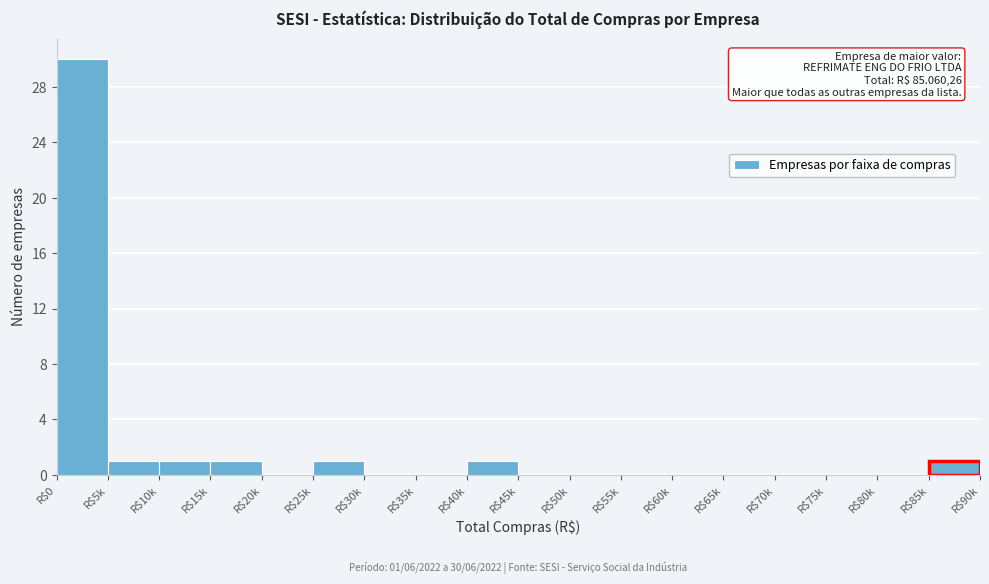

Which category has the highest value across all series?

R$0